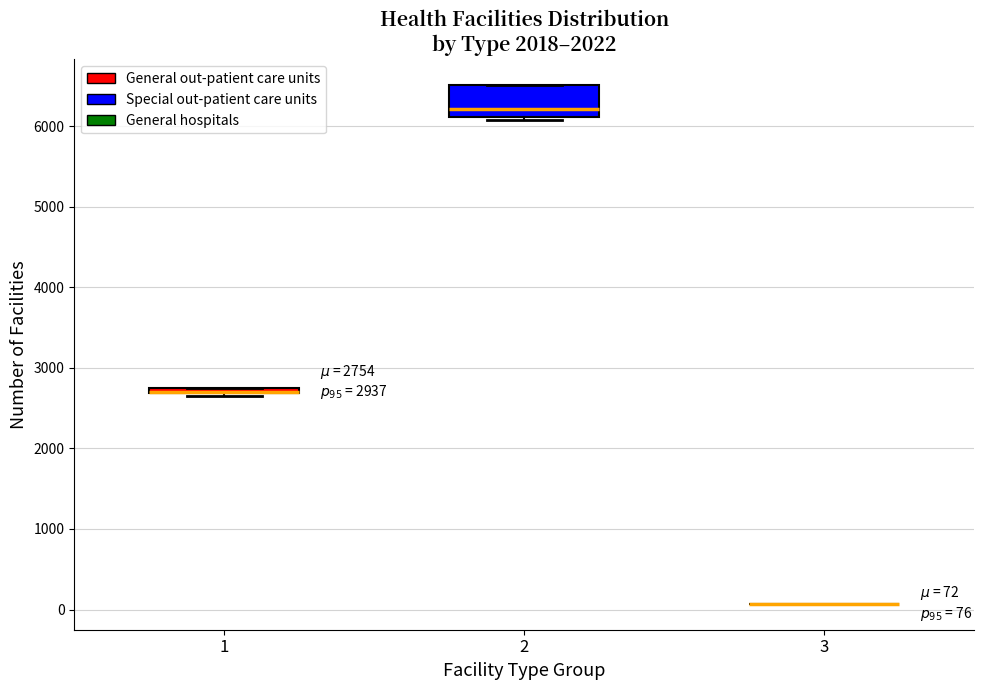

Comparing the boxes themselves (not the whiskers), which one is the tallest?

2